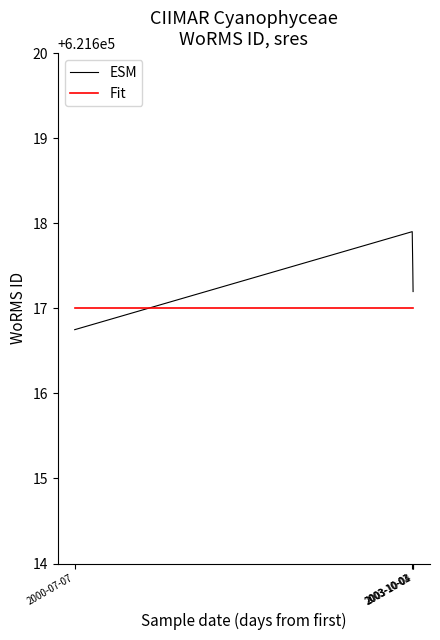

Between 2000-07-07 and 2003-10-04, which series saw the biggest shift?

ESM